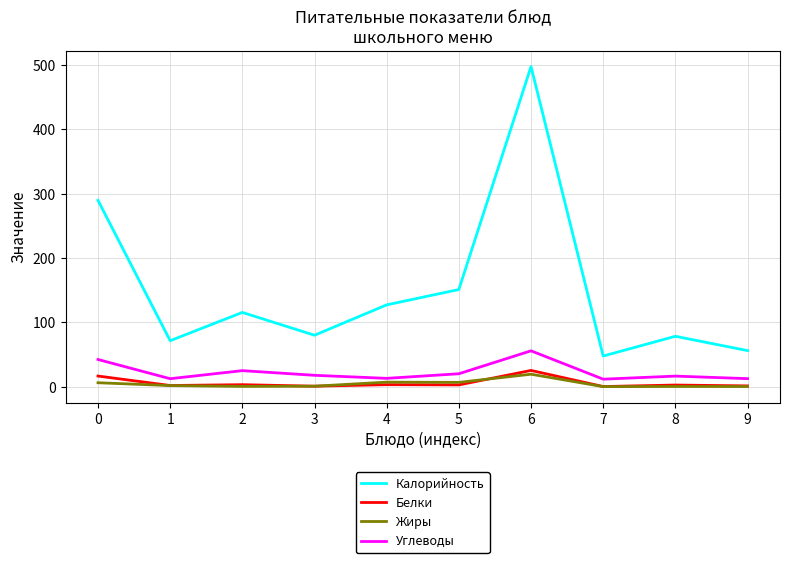

At which category does Калорийность reach its first local valley?

1